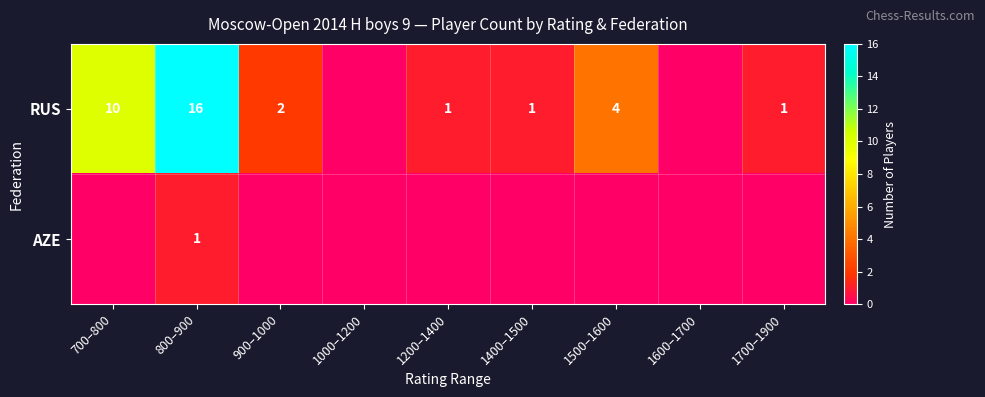

Is it true that RUS equals 2 at 1200–1400?

False